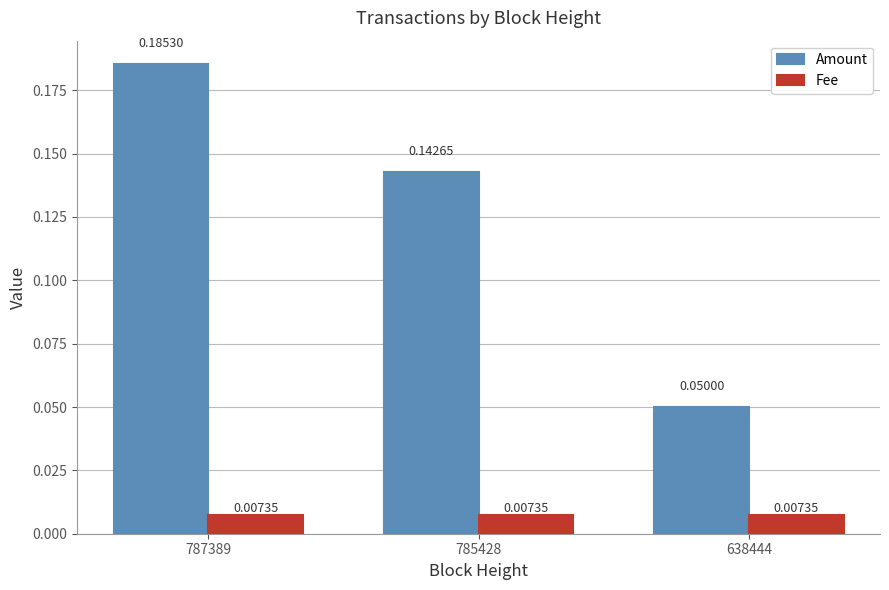

List the series in order of their overall mean, highest first.

Amount, Fee